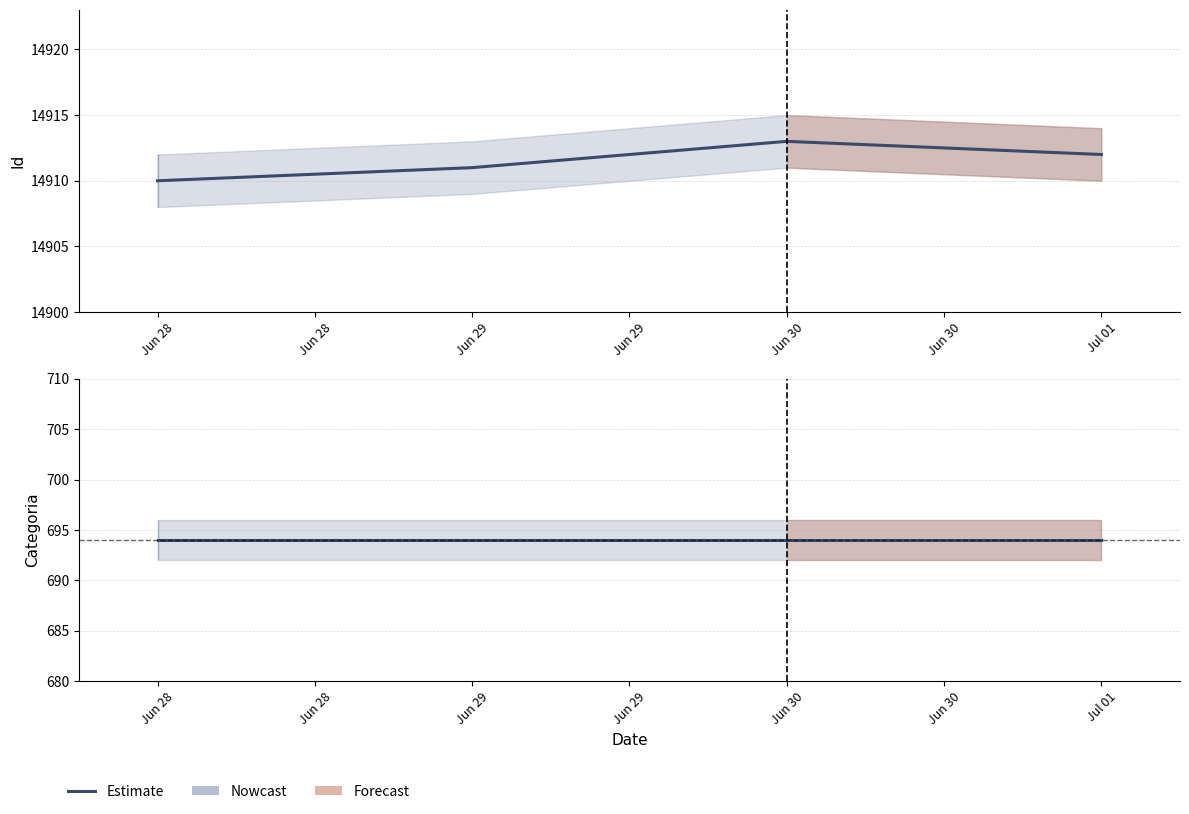

Does the chart display data point markers on the line(s)?

No